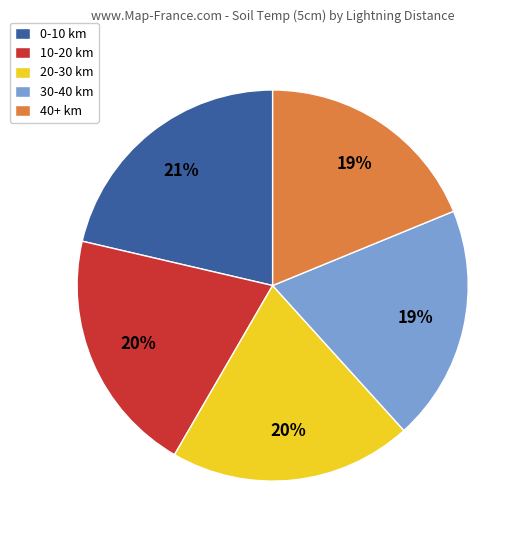

Which slice is the largest?

0-10 km